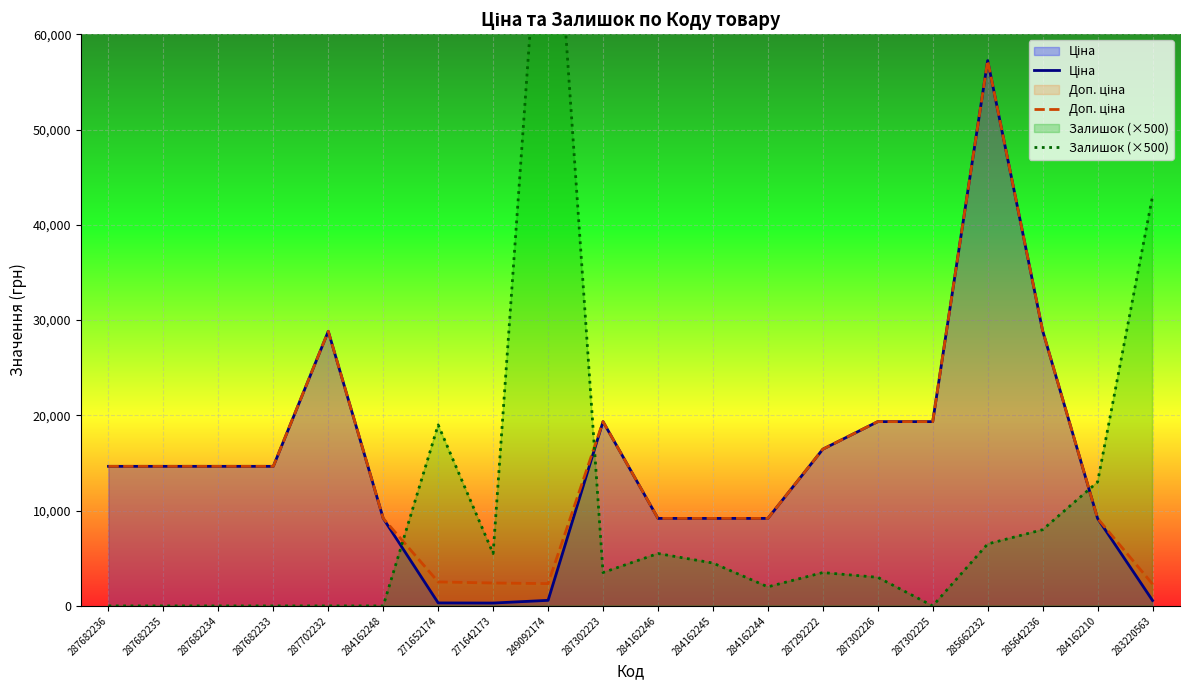

At which label is Залишок (×500) closest to 43500?

283220563